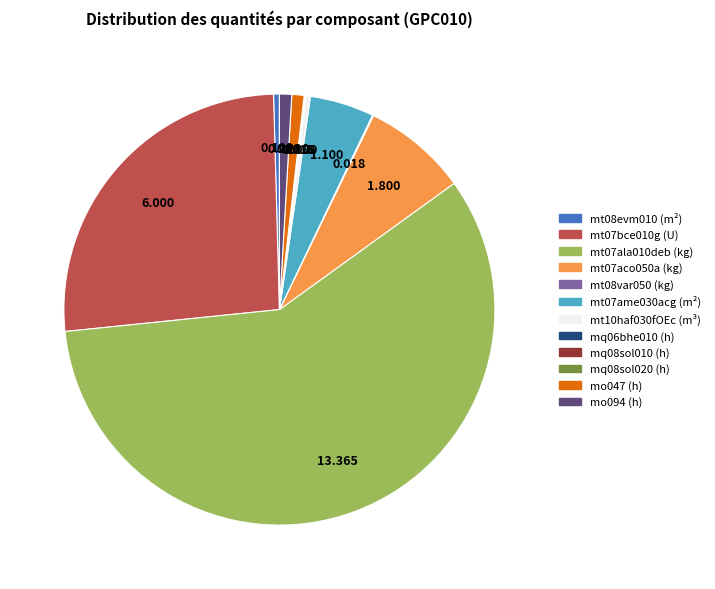

Do mo094 (h) and mo047 (h) together represent more than half of the pie?

No